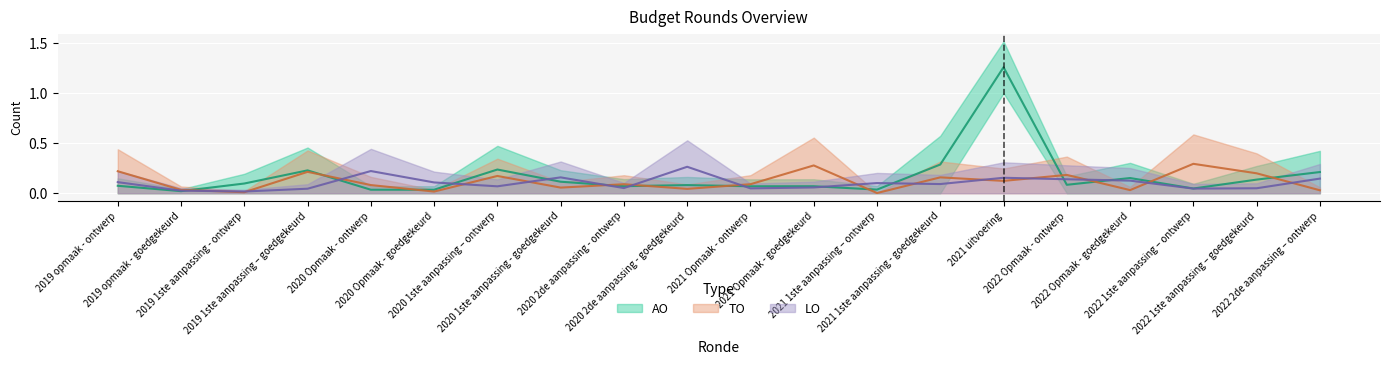

Between 2020 1ste aanpassing – ontwerp and 2021 1ste aanpassing – ontwerp, which is larger?

2020 1ste aanpassing – ontwerp